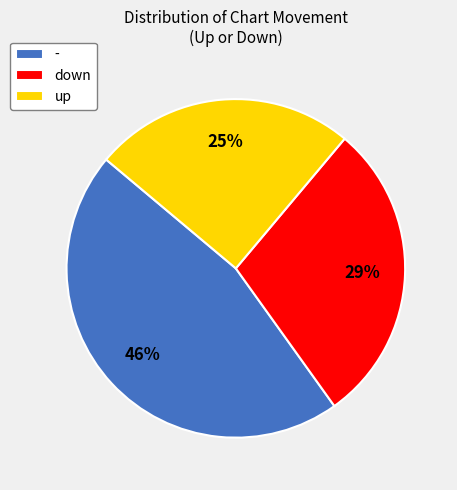

What is the ratio of the value at down to the value at -?

0.6